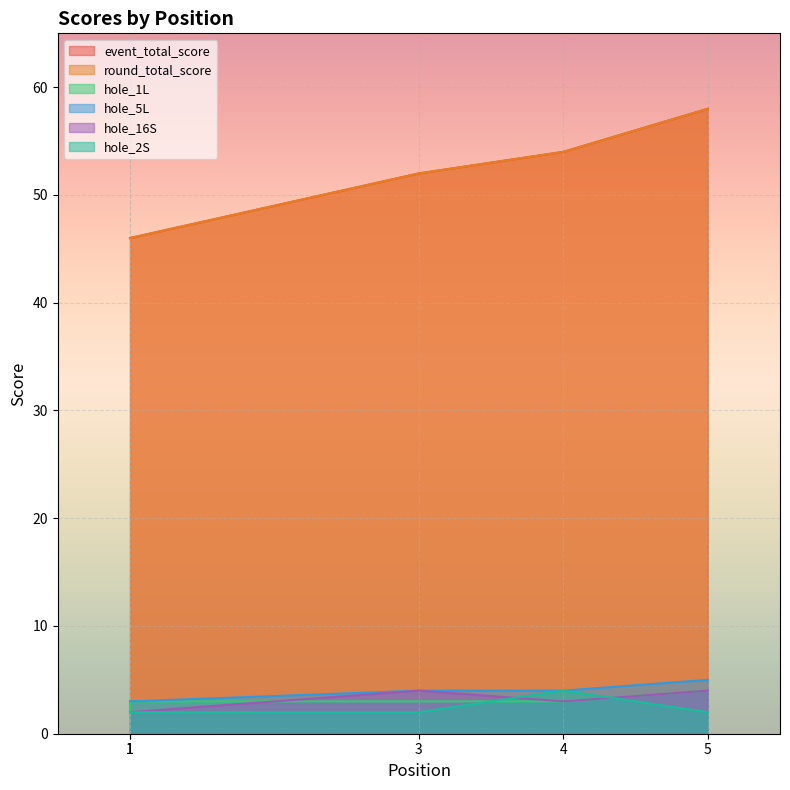

Is the value of hole_1L at 1 greater than the value of round_total_score at 5?

No